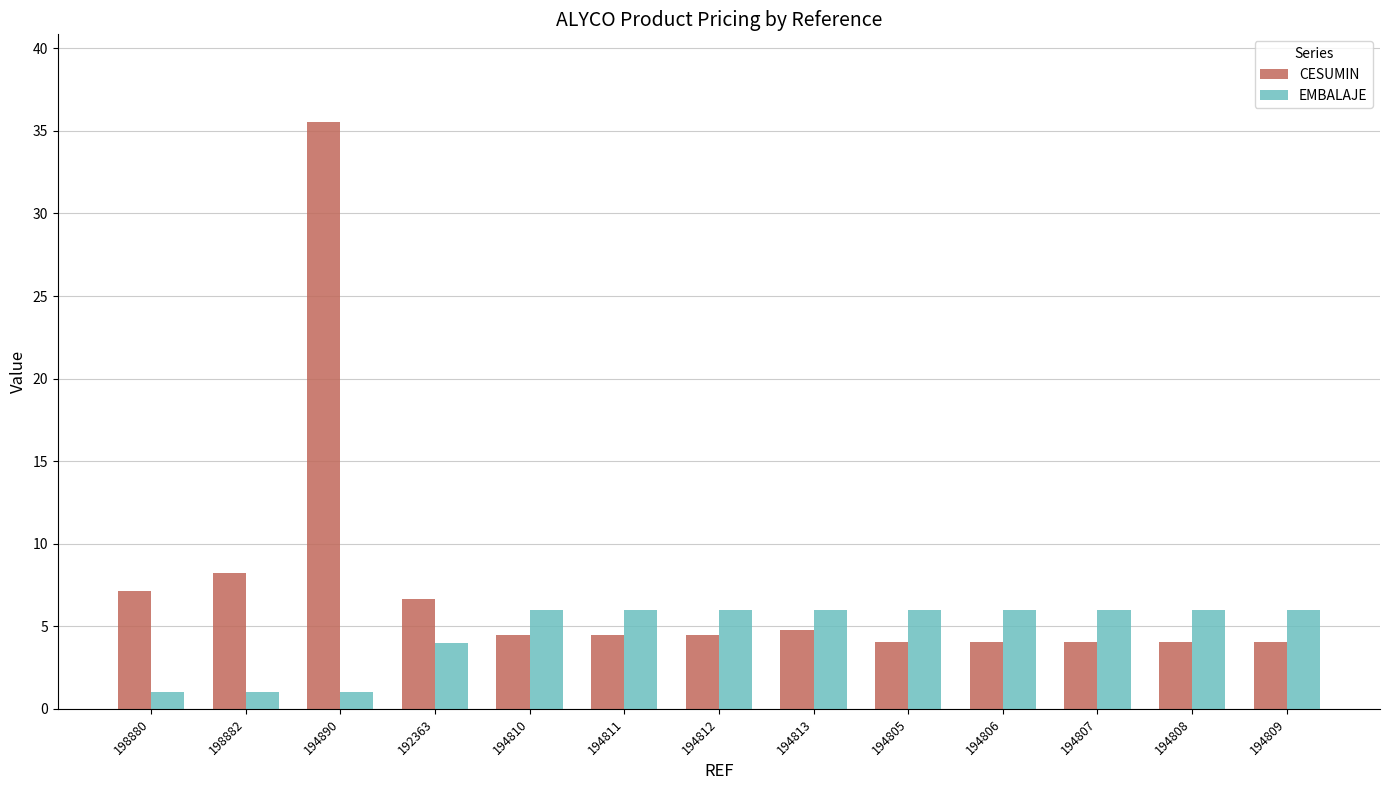

How many data points in EMBALAJE are less than 6?

4